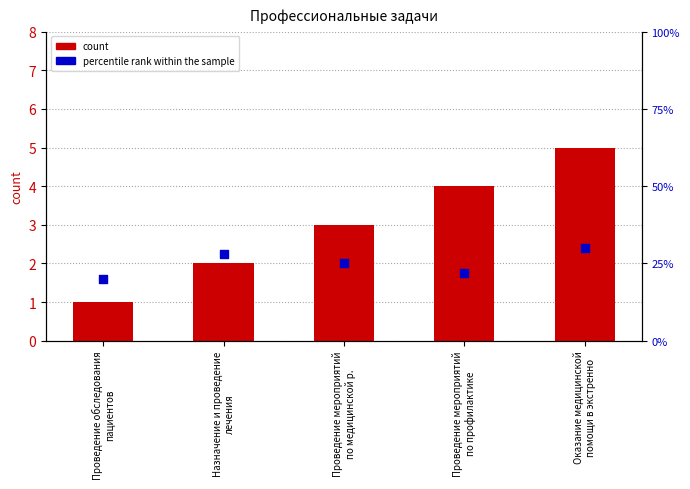

Which series has the largest Y range (max minus min)?

count